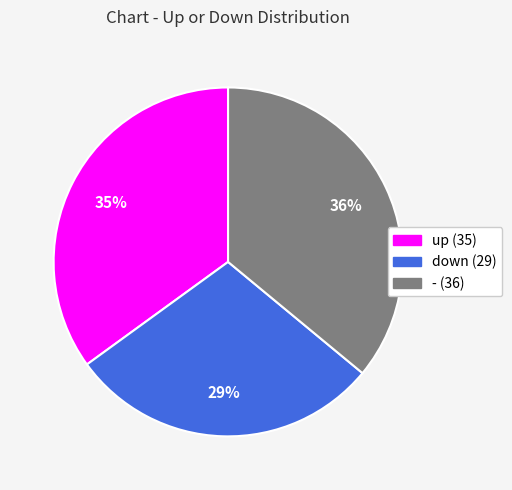

Which has a higher value, up (35) or down (29)?

up (35)